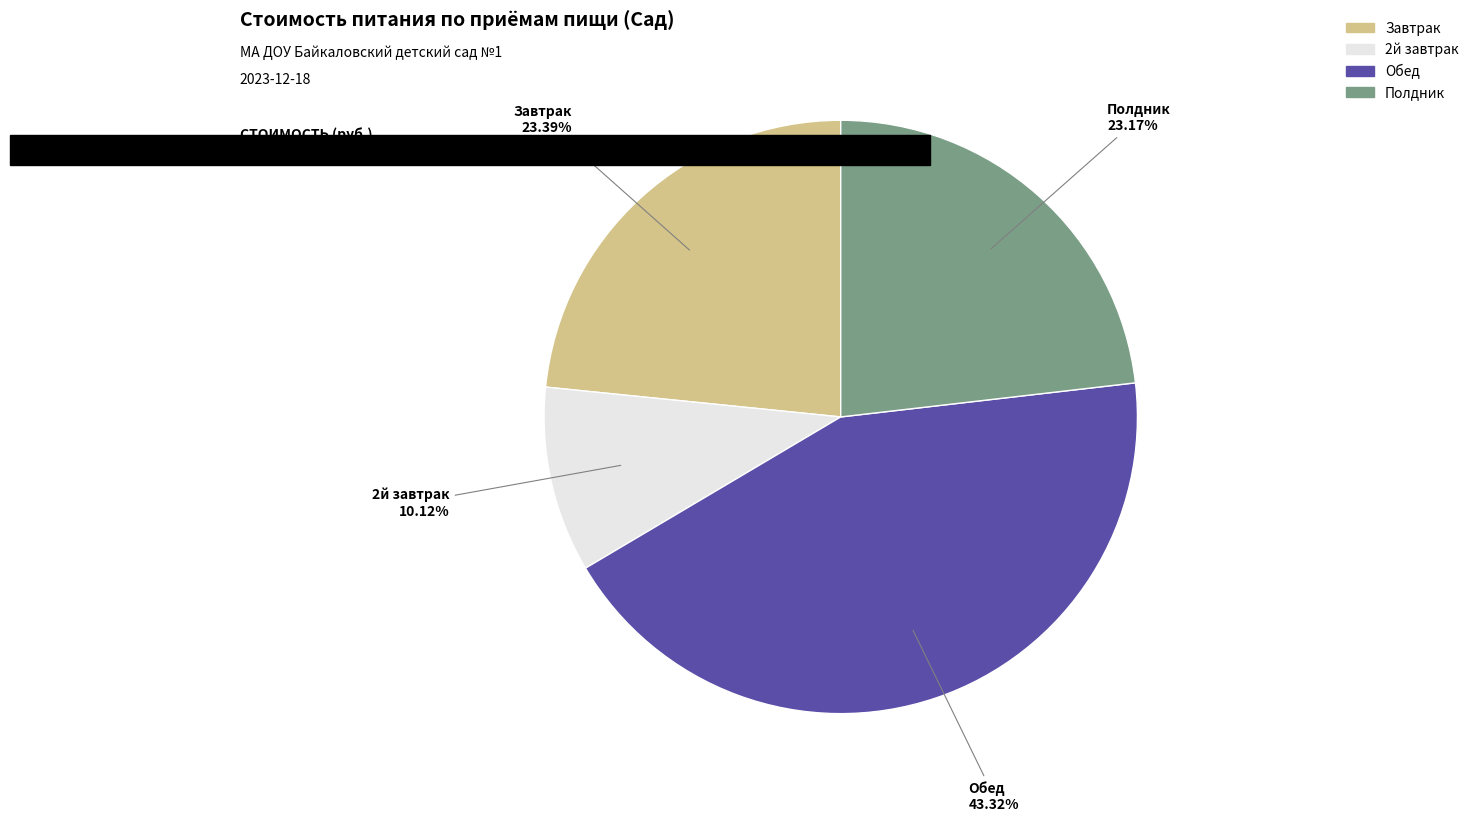

True or false: Завтрак accounts for 30% of the total.

False